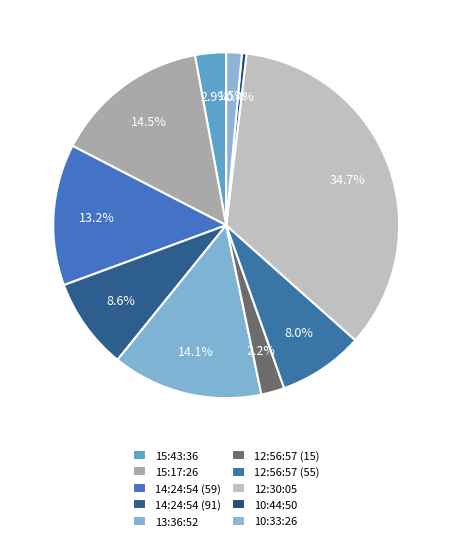

Which category has the biggest portion of the pie?

12:30:05